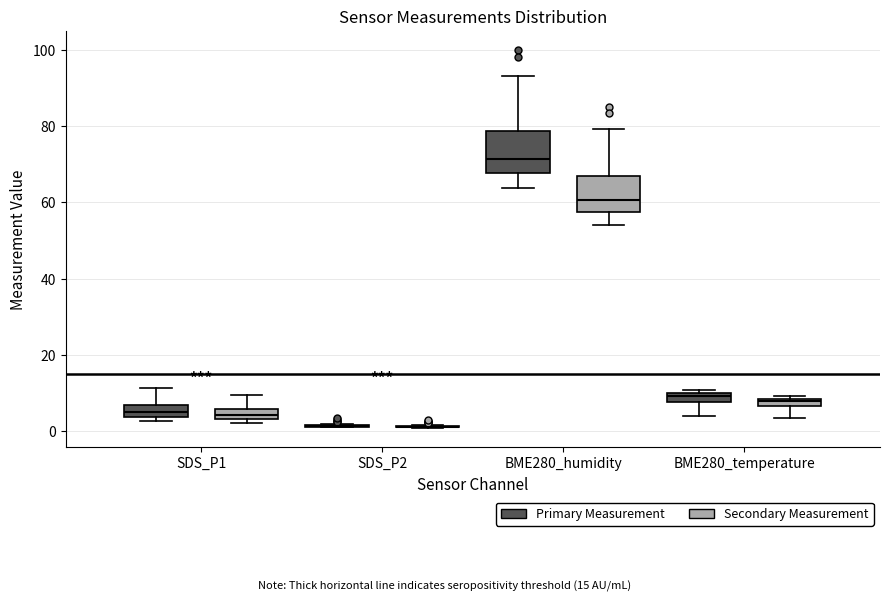

Where does the upper whisker of the box for BME280_humidity (Primary Measurement) end on the y-axis? The values are not printed on the chart, so give them approximately, as read against the axis.

94